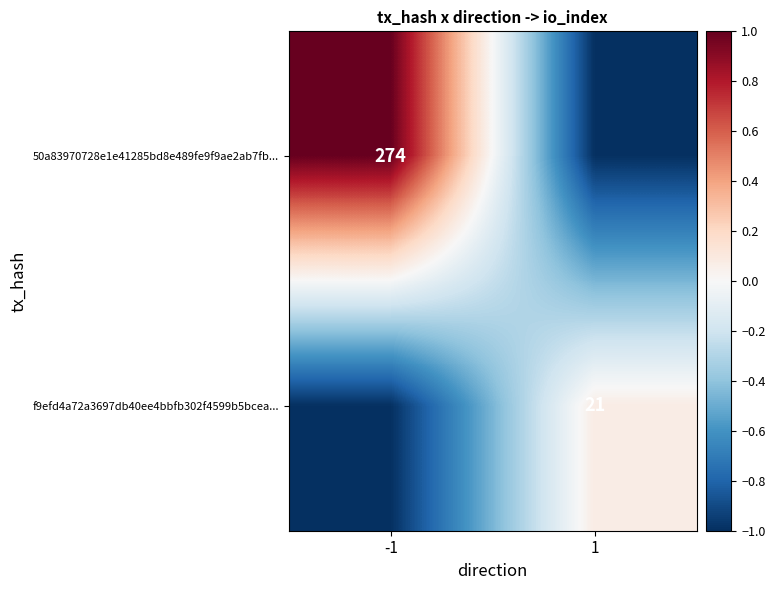

The f9efd4a72a3697db40ee4bbfb302f4599b5bcea... series shows 37 at 1. True or false?

False